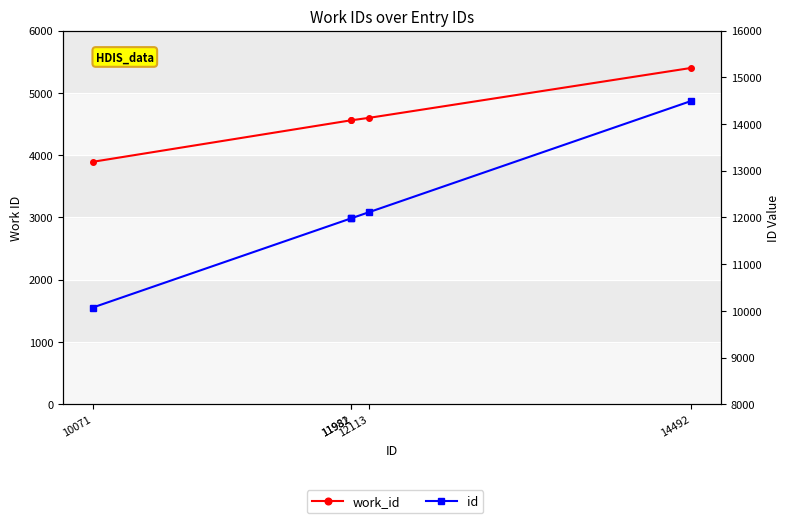

What is the minimum value shown in the chart?

3893